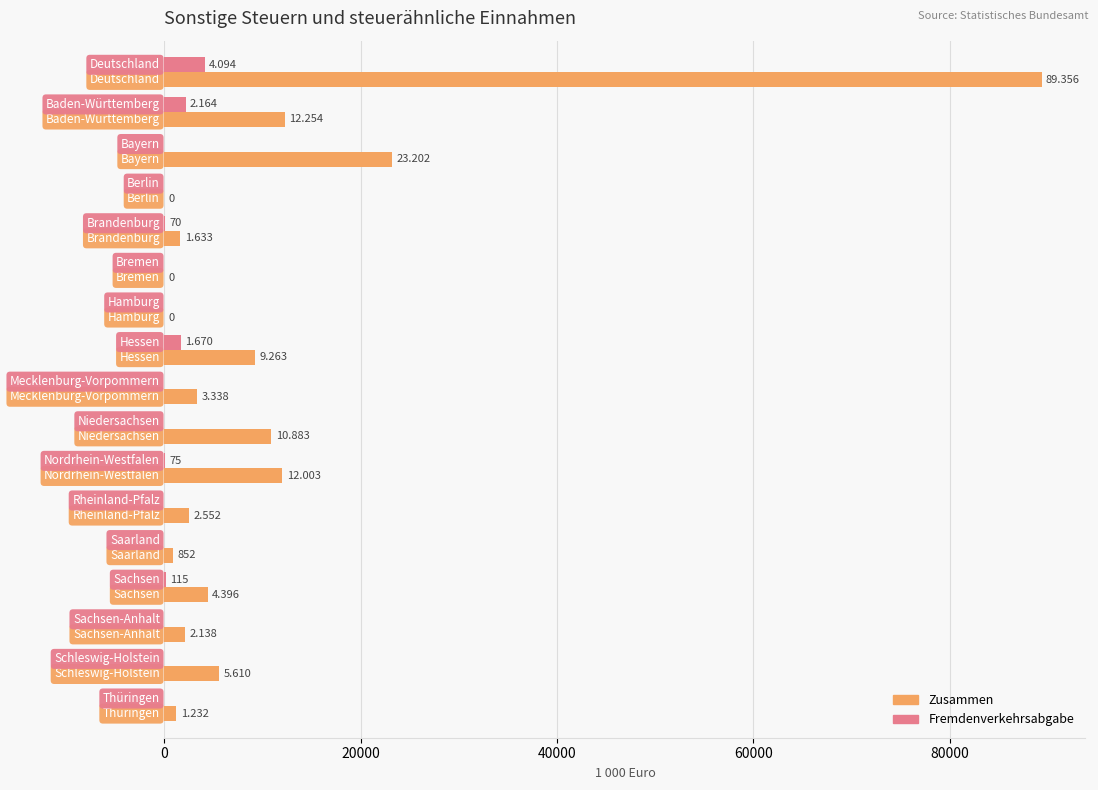

What are all the series names shown in the legend?

Zusammen, Fremdenverkehrsabgabe